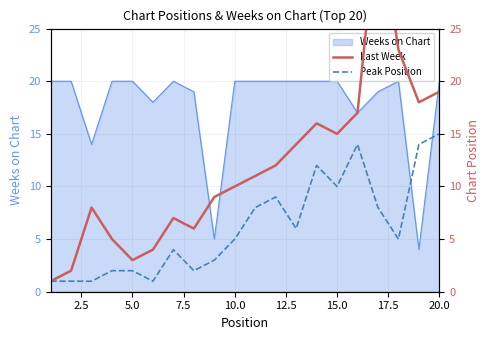

What is the maximum value for Weeks on Chart?

20